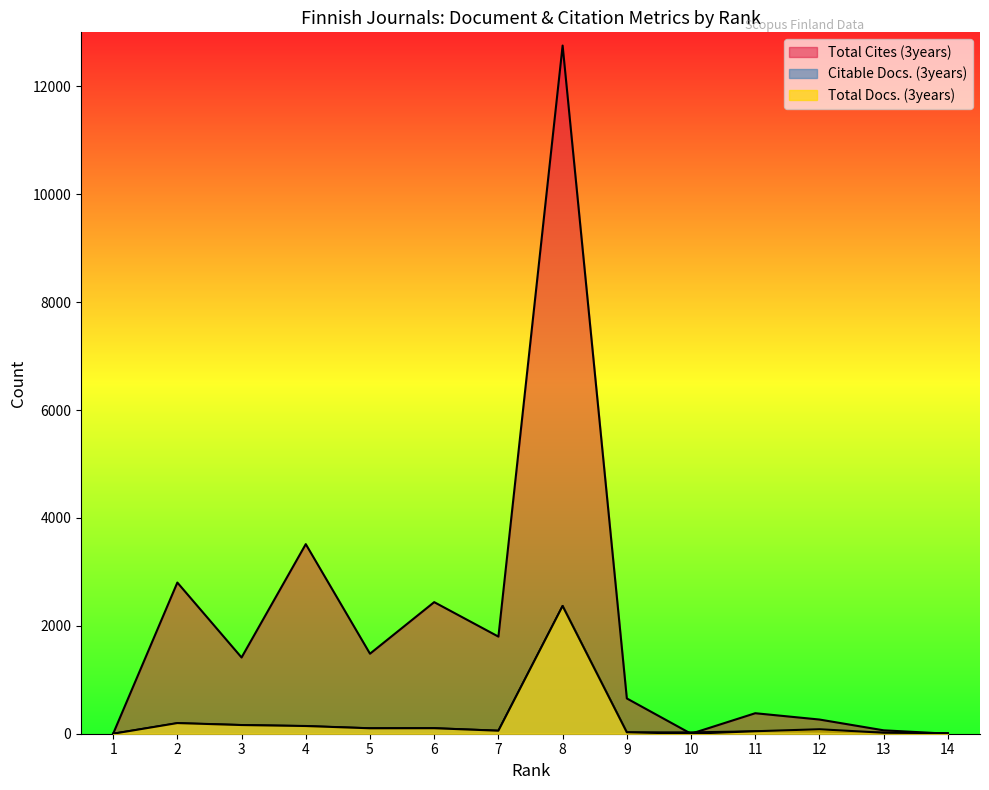

Which series has the largest total across all categories?

Total Cites (3years)